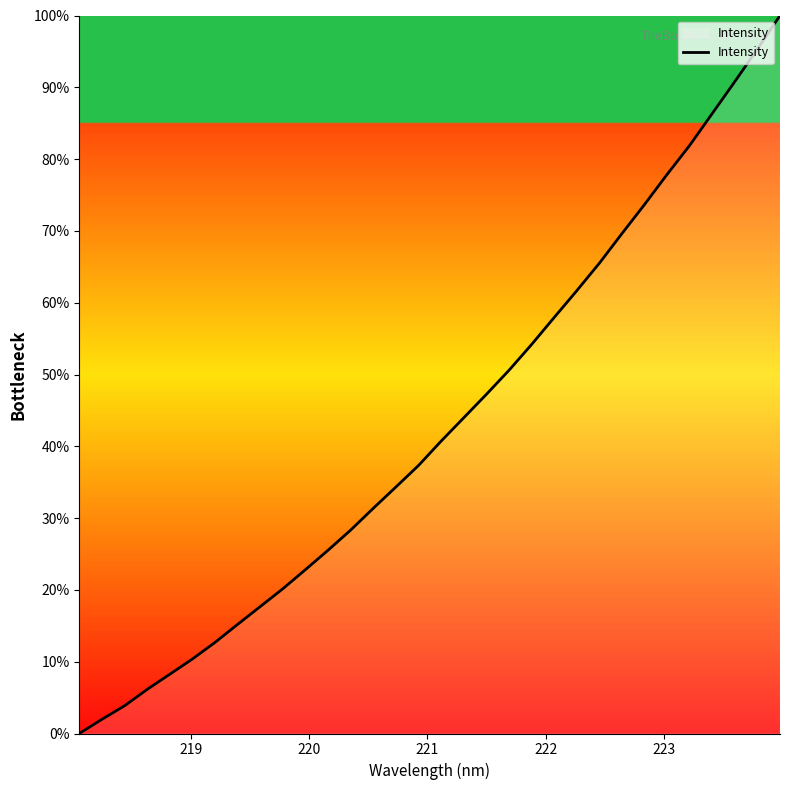

Reading left to right, list all the values displayed in this chart.

0.0	2.0	3.9	6.1	8.3	10.4	12.7	15.2	17.7	20.2	22.8	25.5	28.3	31.4	34.3	37.3	40.7	44.0	47.2	50.6	54.2	57.9	61.7	65.5	69.6	73.7	77.9	81.9	86.4	90.8	95.3	100.0